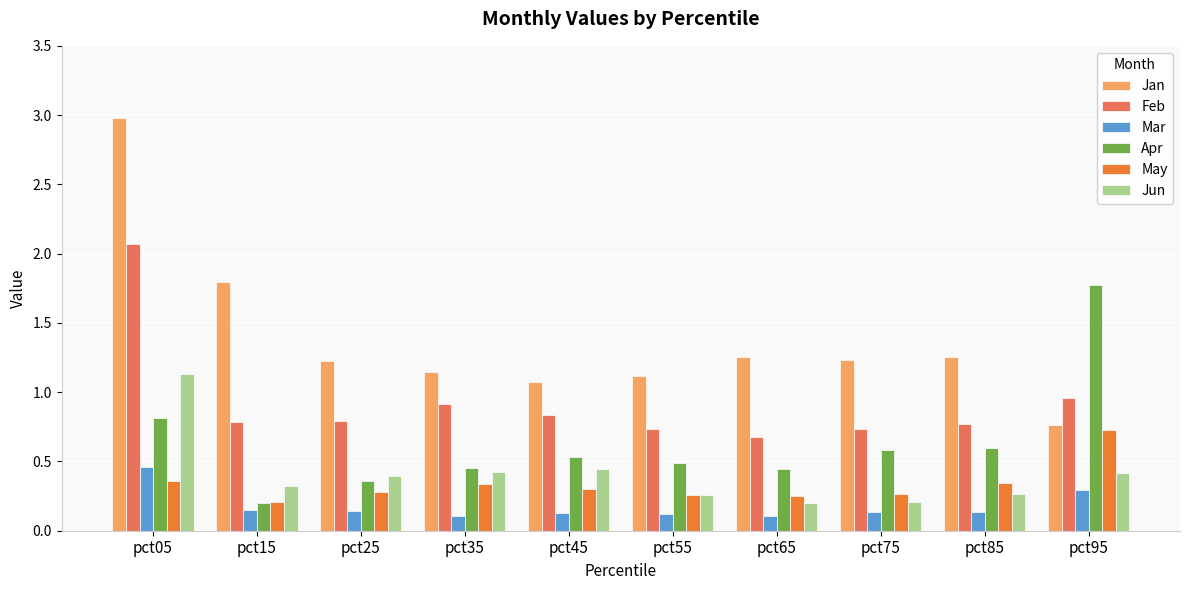

Are the bars grouped side by side (vs. stacked)?

Yes